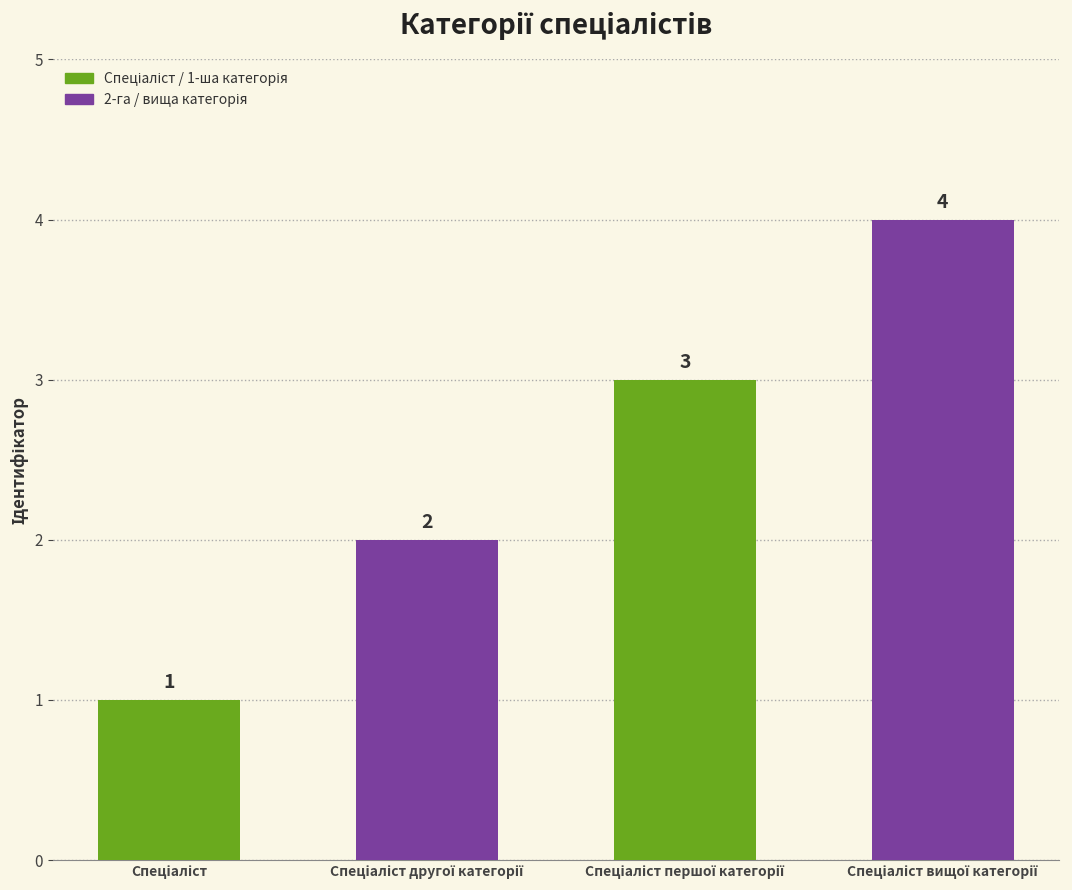

How many data points are less than 3?

2